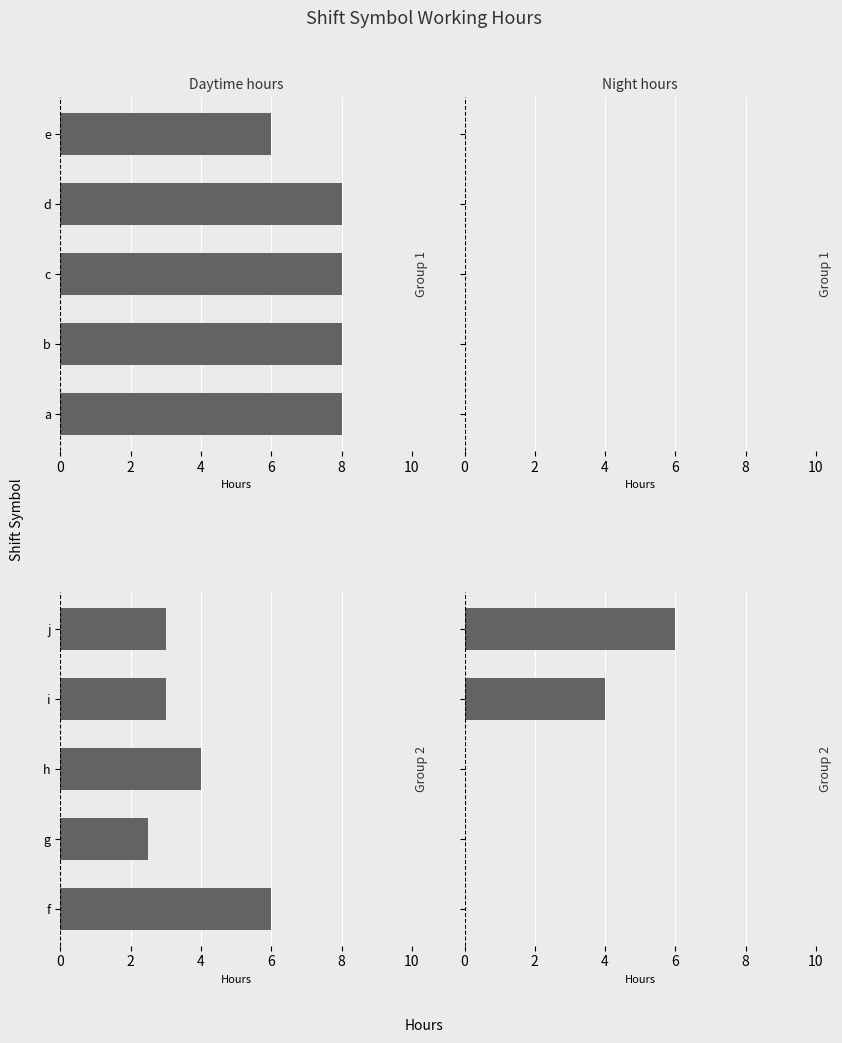

What is the total value across all series at j?

9.0